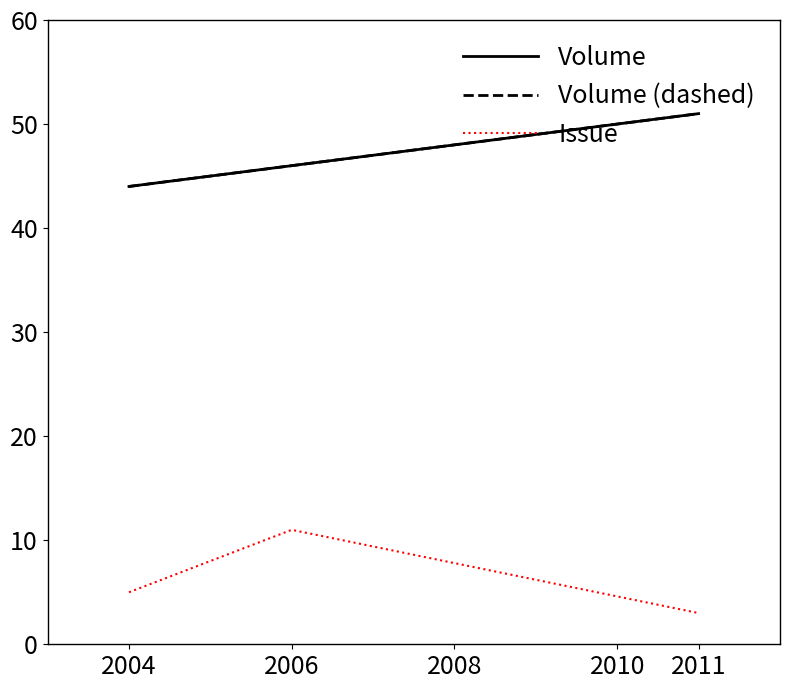

What is the difference between the maximum and minimum values in the Volume (dashed) series?

7